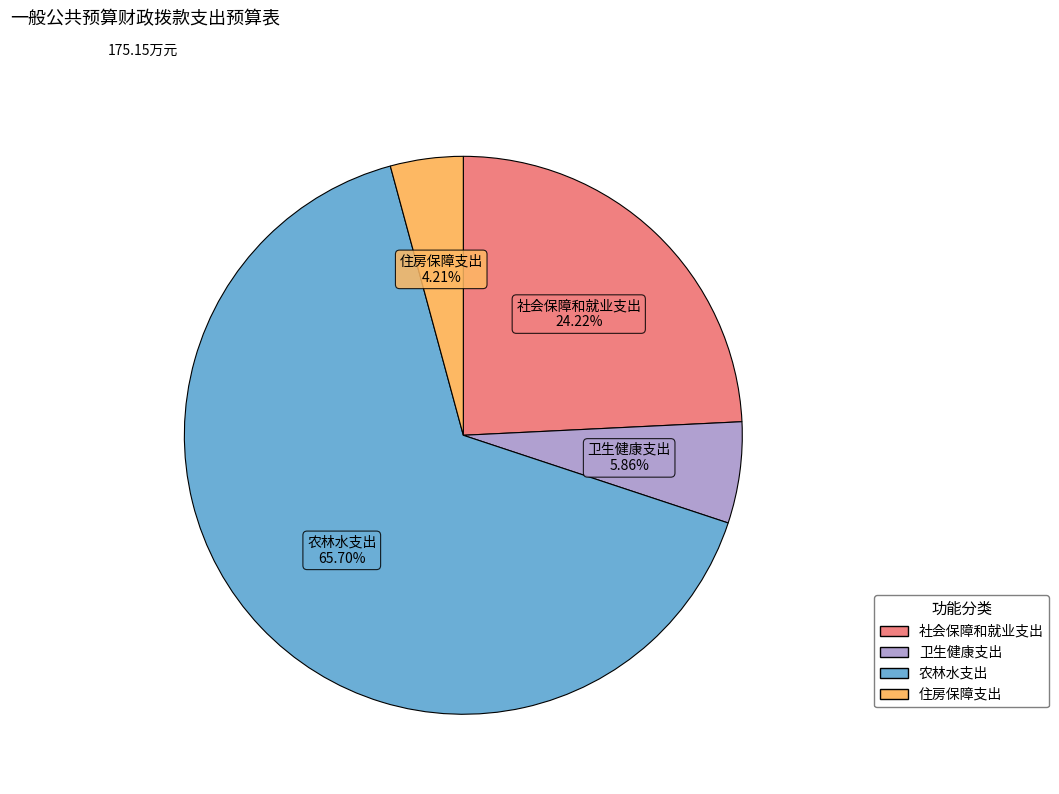

How much of the chart is everything except 卫生健康支出?

94.1%